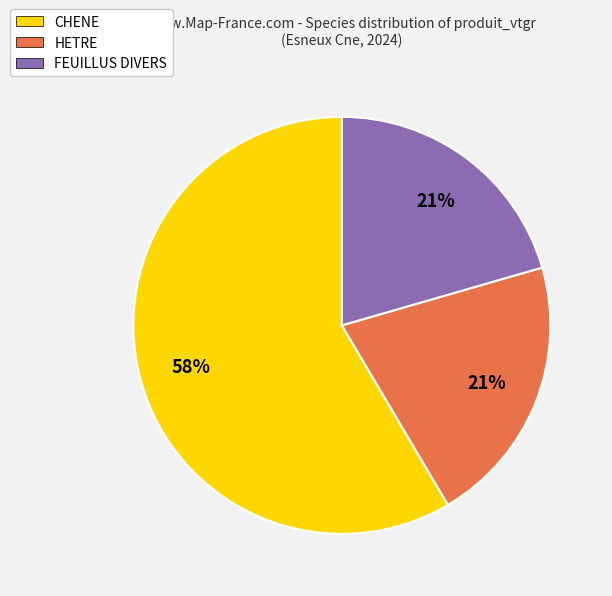

The HETRE slice represents 26% of the pie. True or false?

False